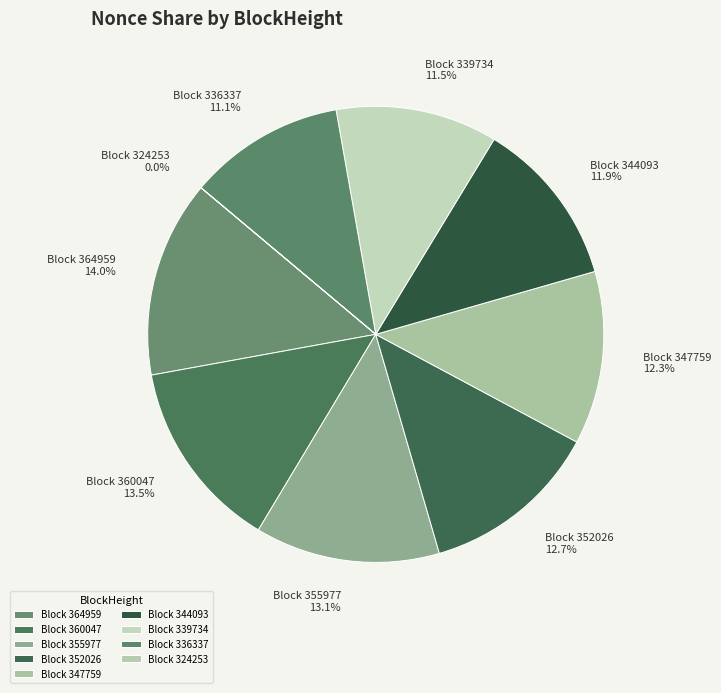

To the nearest percent, what is the difference between the largest and smallest slice percentages?

14%